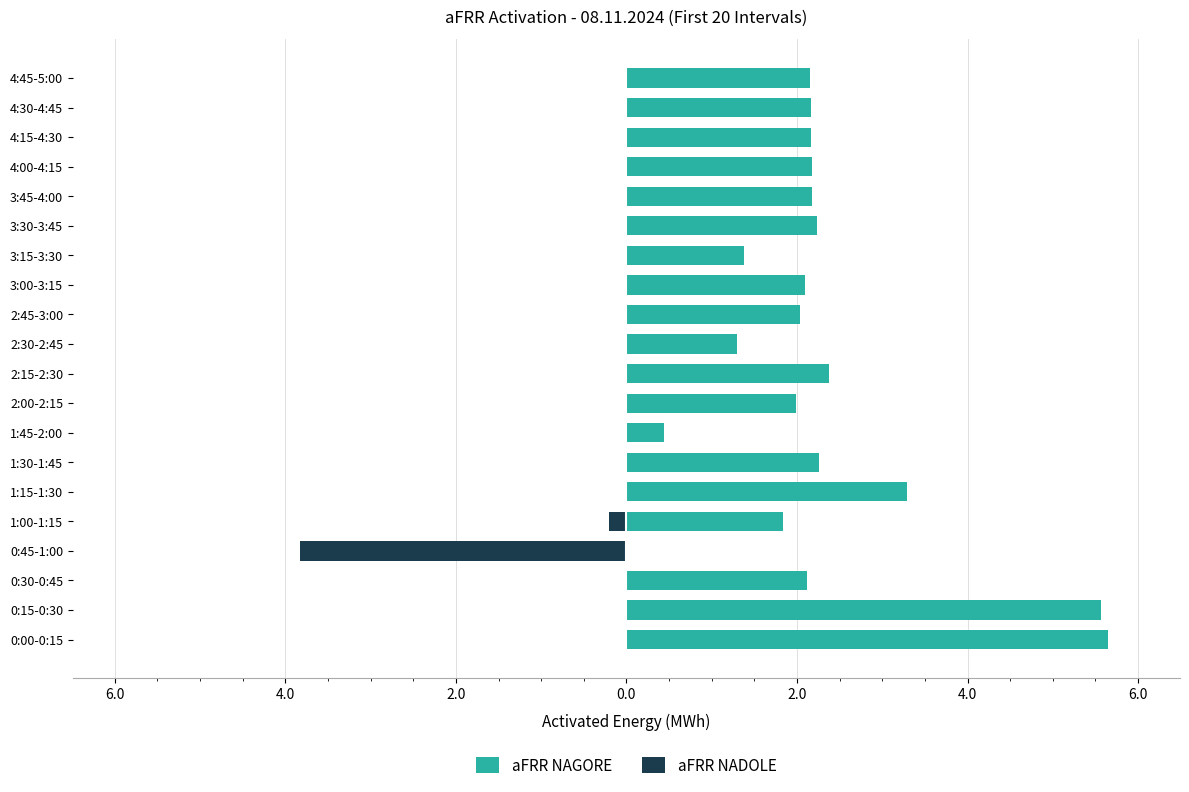

The value of aFRR NAGORE at 3:45-4:00 is 0.8. True or false?

False